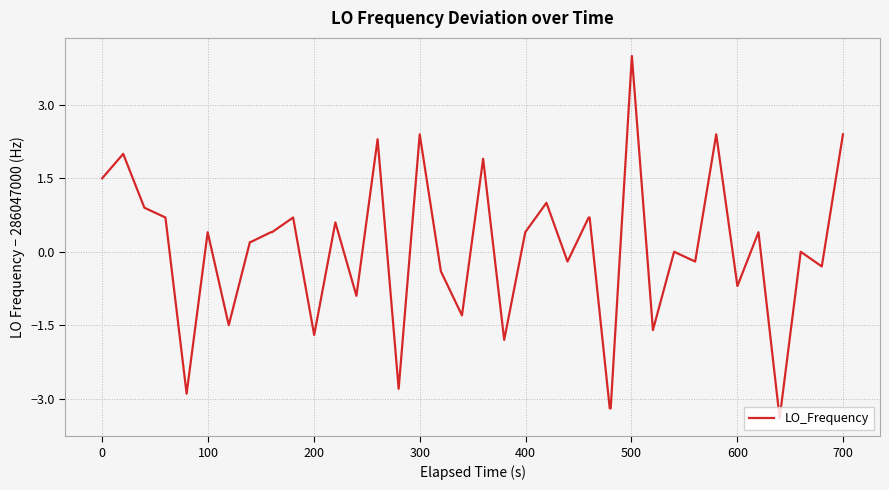

What is the difference between the maximum and minimum values?

7.4